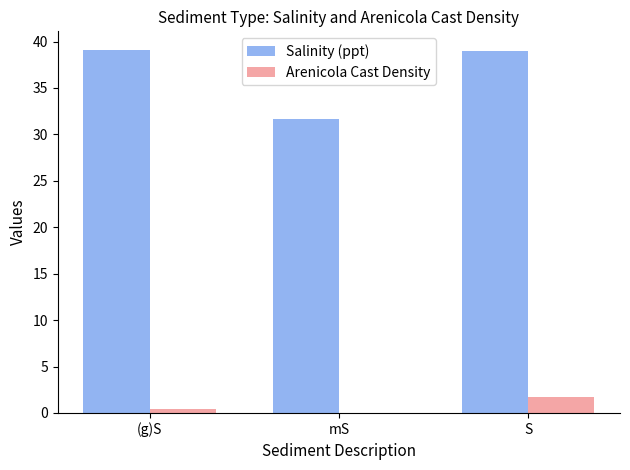

Which series changed the most between mS and S?

Salinity (ppt)